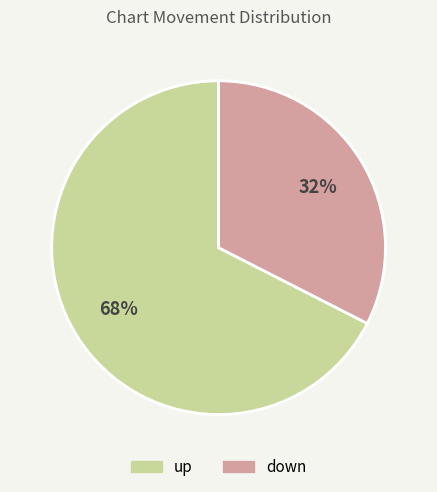

True or false: down accounts for 44% of the total.

False